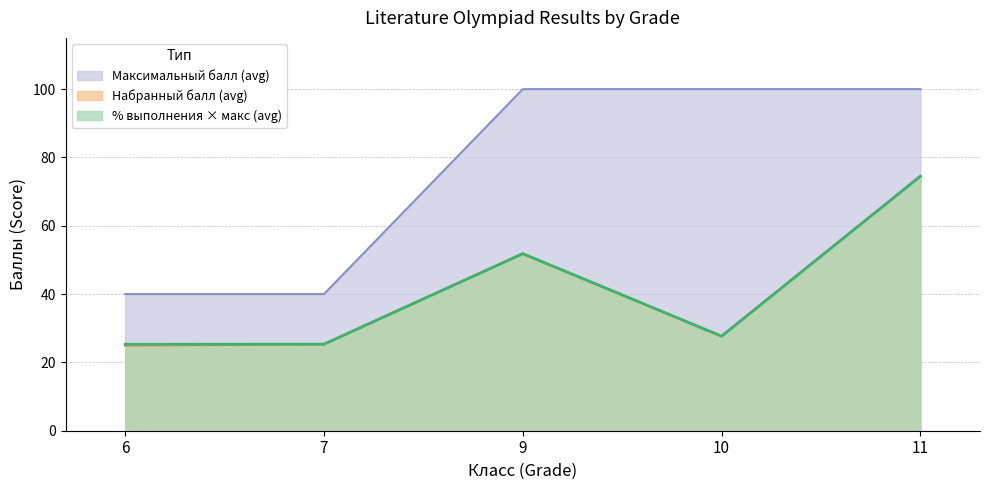

True or false: Максимальный балл (avg) has more than 2 interior local peaks.

False